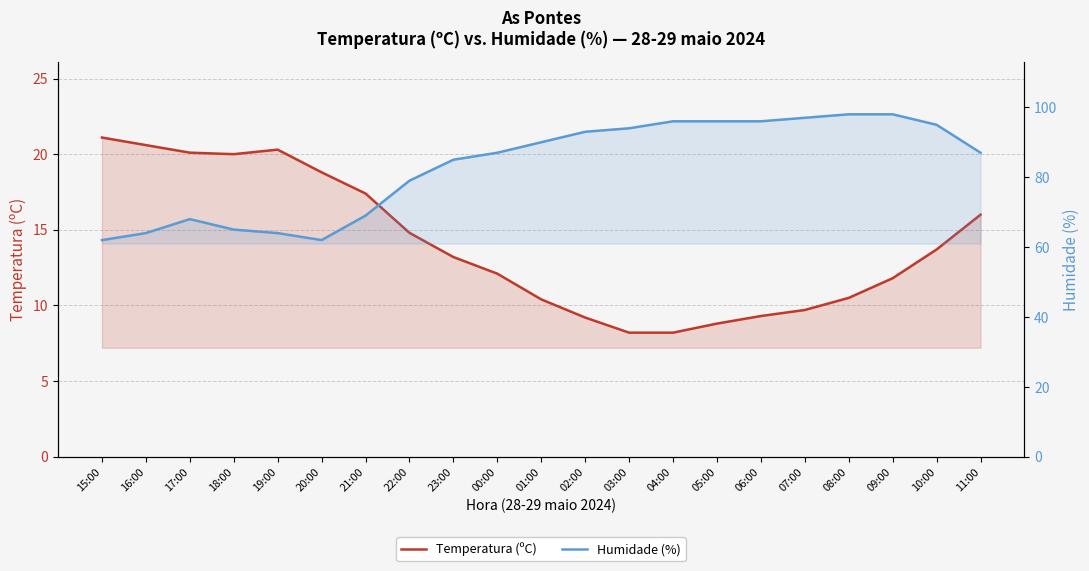

How many data points does each series have?

21